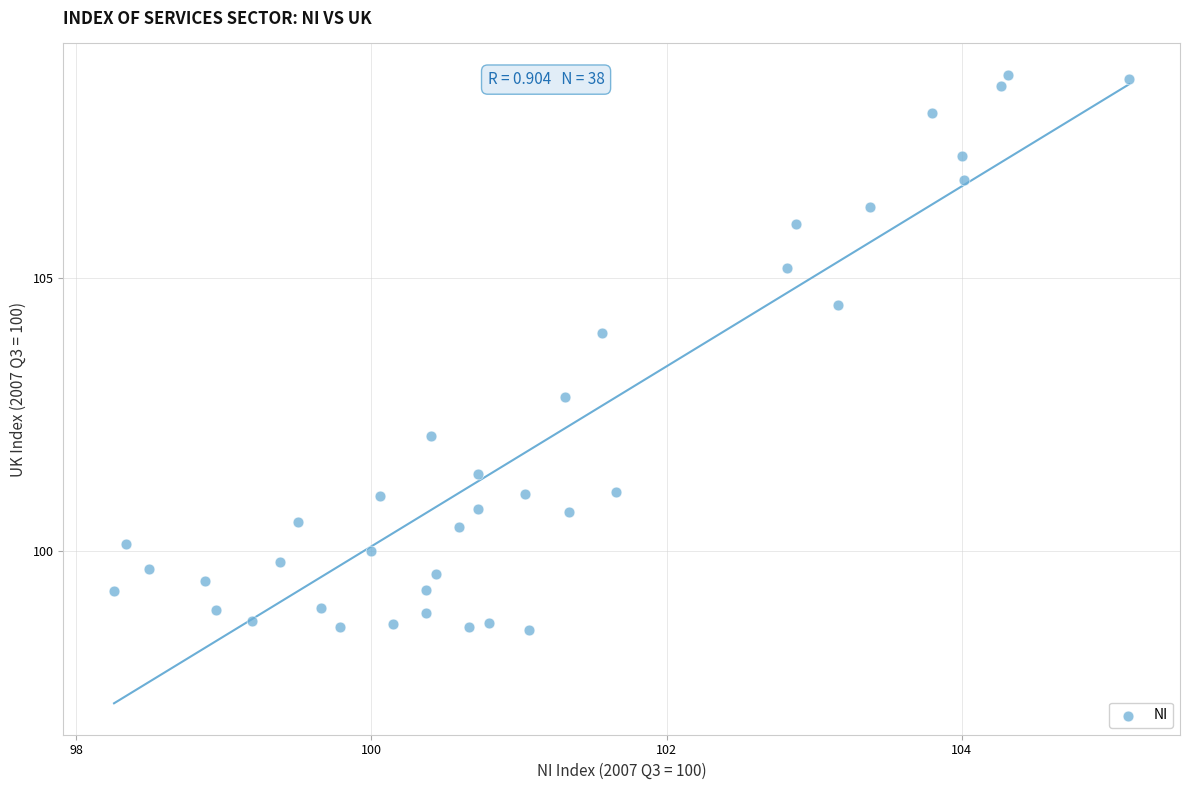

What is the range of X values (max minus min)?

6.9